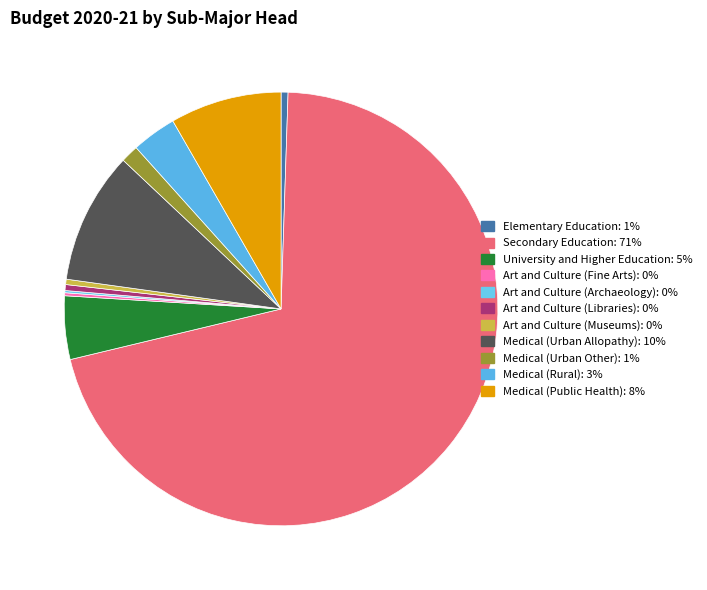

The Art and Culture (Archaeology) slice represents 1% of the pie. True or false?

False